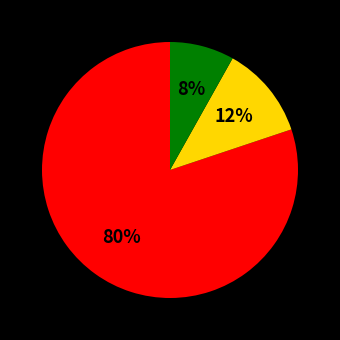

To the nearest percent, what is the average slice percentage?

33%